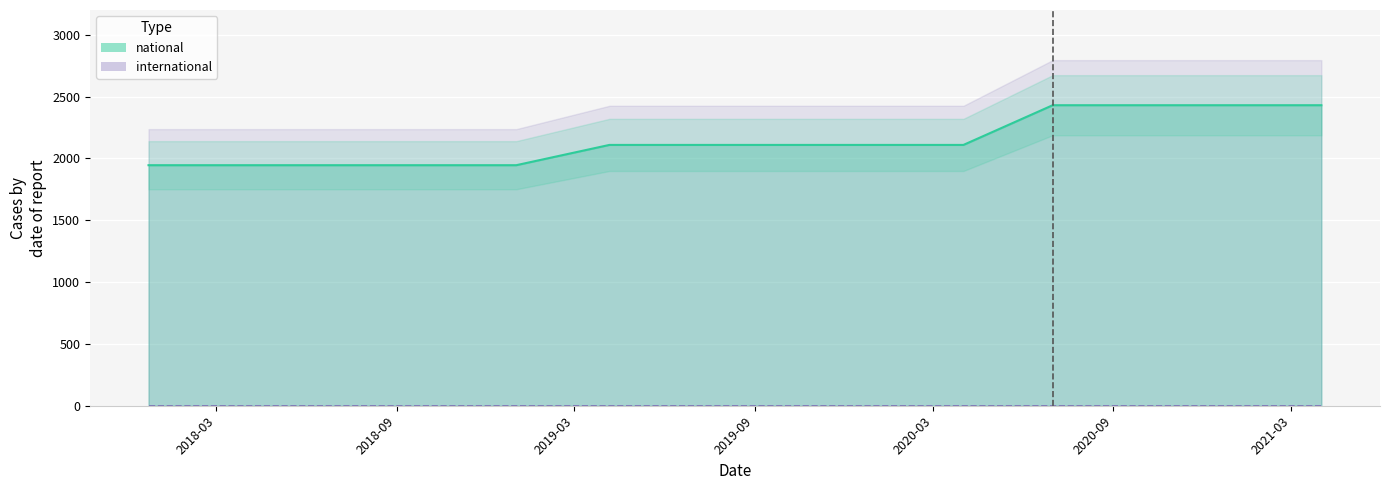

True or false: there are more than 0 points higher than both neighbors.

False